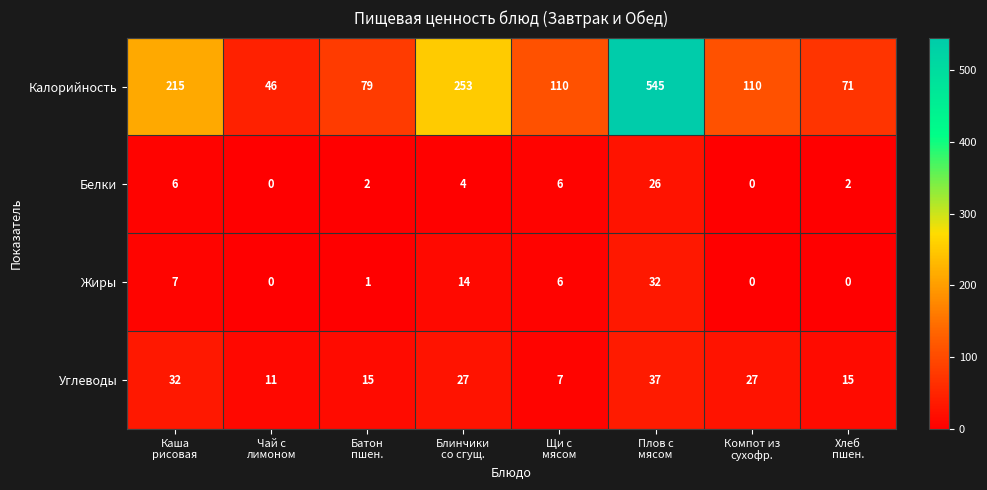

Count the Углеводы values in the range 15 to 32.

5